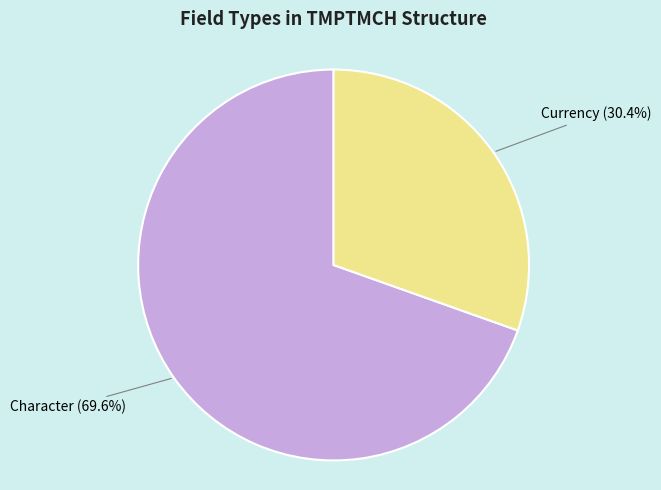

To the nearest percent, what is the combined percentage of Character and Currency?

100%